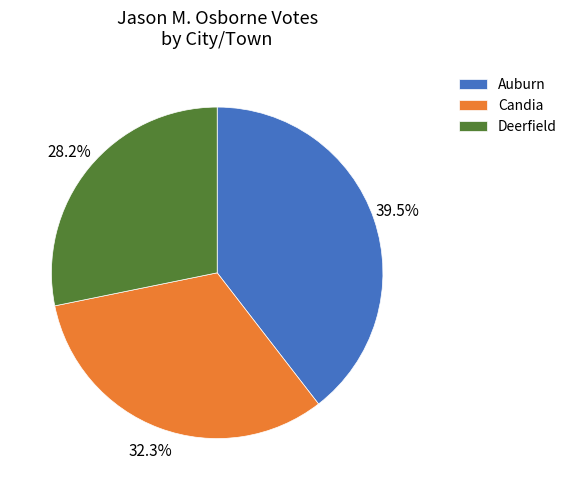

What is the largest slice in the pie chart?

Auburn